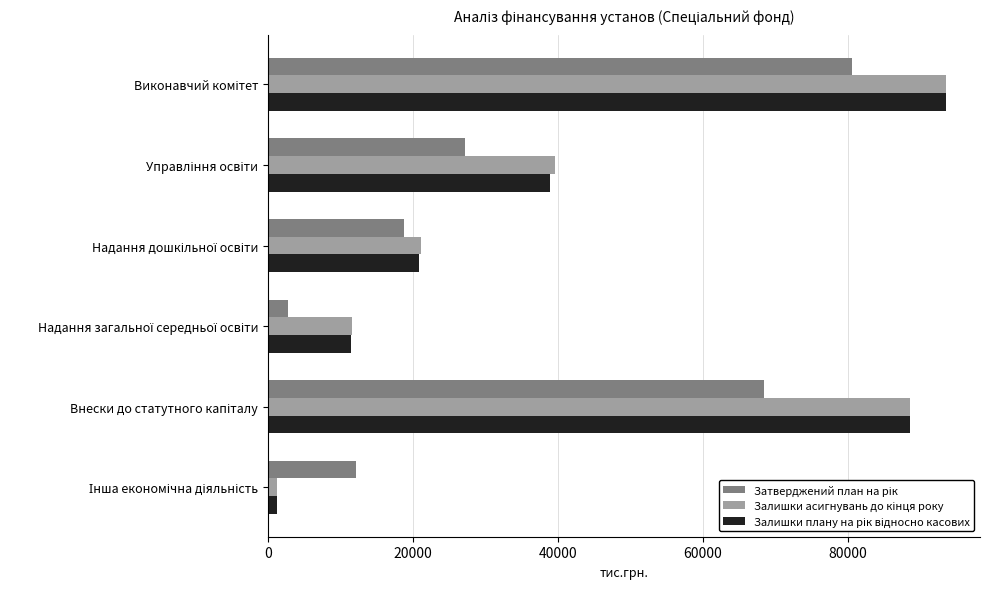

What is the maximum value shown in the chart?

93550.0